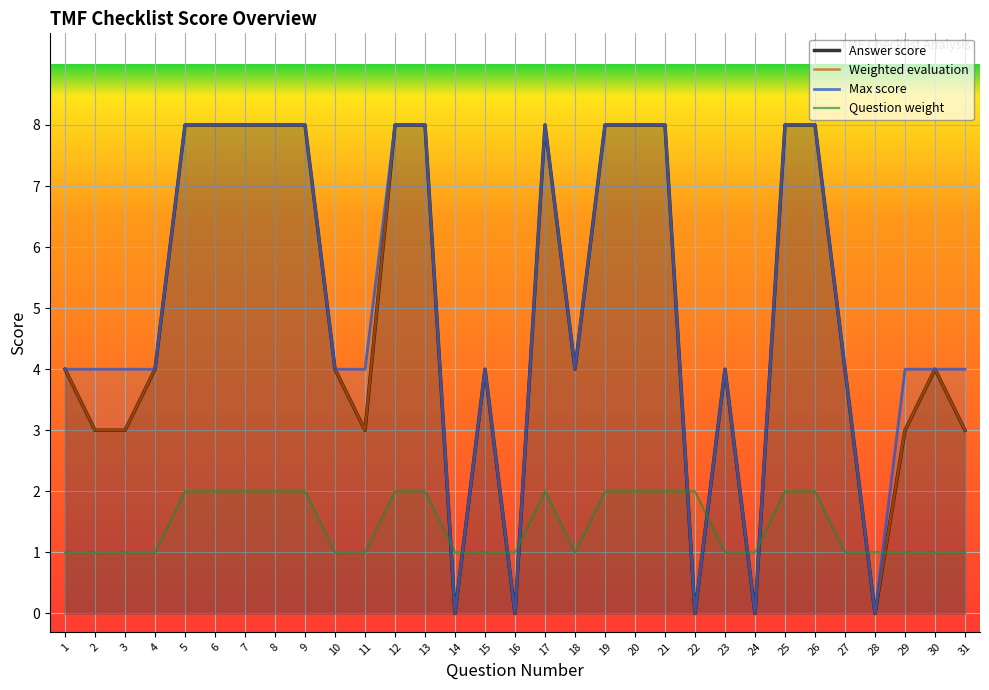

How many lines are shown in the chart?

4